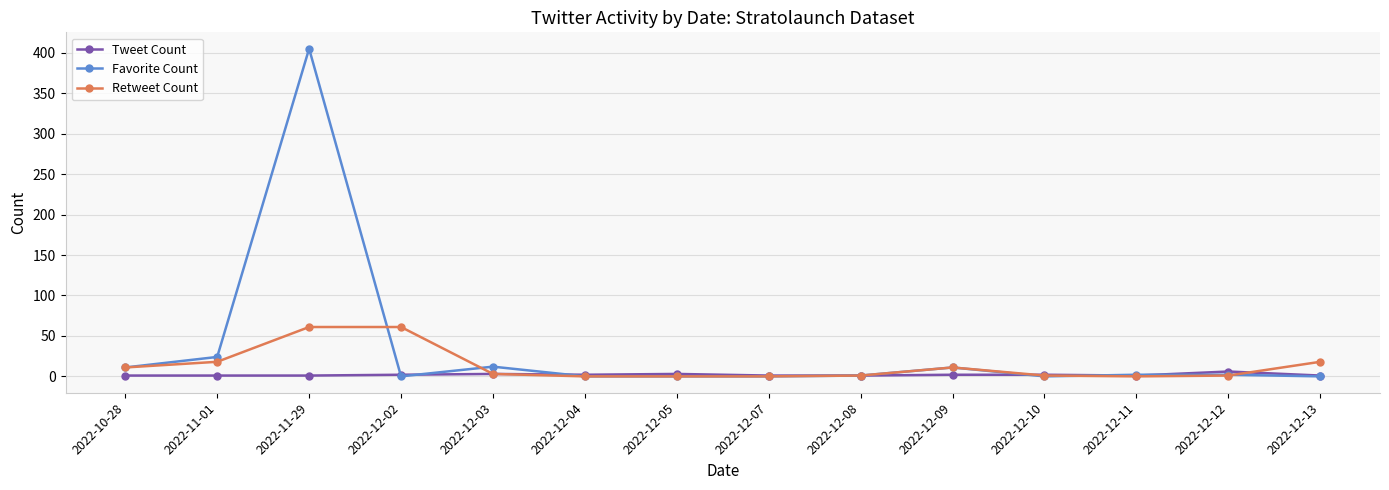

List the series in order of their peak value, lowest first.

Tweet Count, Retweet Count, Favorite Count